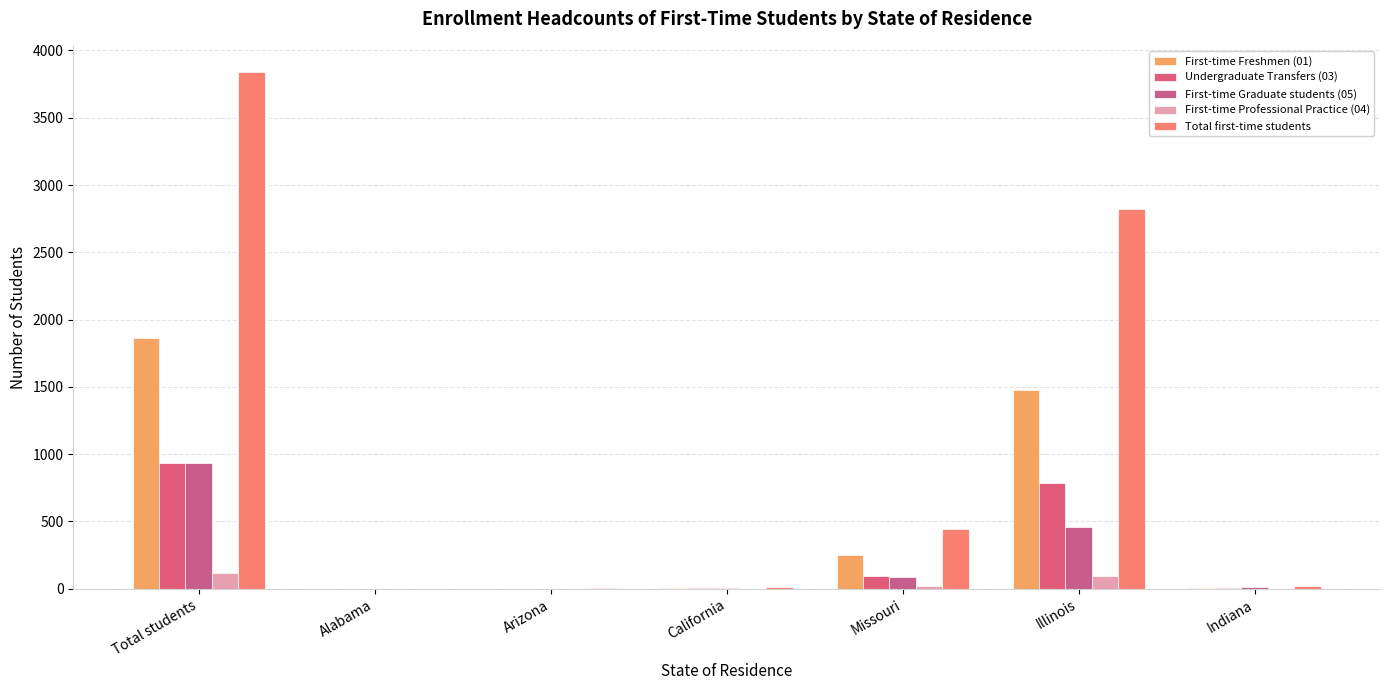

Reading left to right, extract all data points from this chart.

First-time Freshmen (01): Total students=1866	Alabama=0	Arizona=1	California=4	Missouri=248	Illinois=1478	Indiana=5
Undergraduate Transfers (03): Total students=931	Alabama=1	Arizona=0	California=3	Missouri=93	Illinois=787	Indiana=3
First-time Graduate students (05): Total students=931	Alabama=0	Arizona=2	California=5	Missouri=86	Illinois=459	Indiana=11
First-time Professional Practice (04): Total students=114	Alabama=0	Arizona=0	California=0	Missouri=17	Illinois=95	Indiana=0
Total first-time students: Total students=3842	Alabama=1	Arizona=3	California=12	Missouri=444	Illinois=2819	Indiana=19